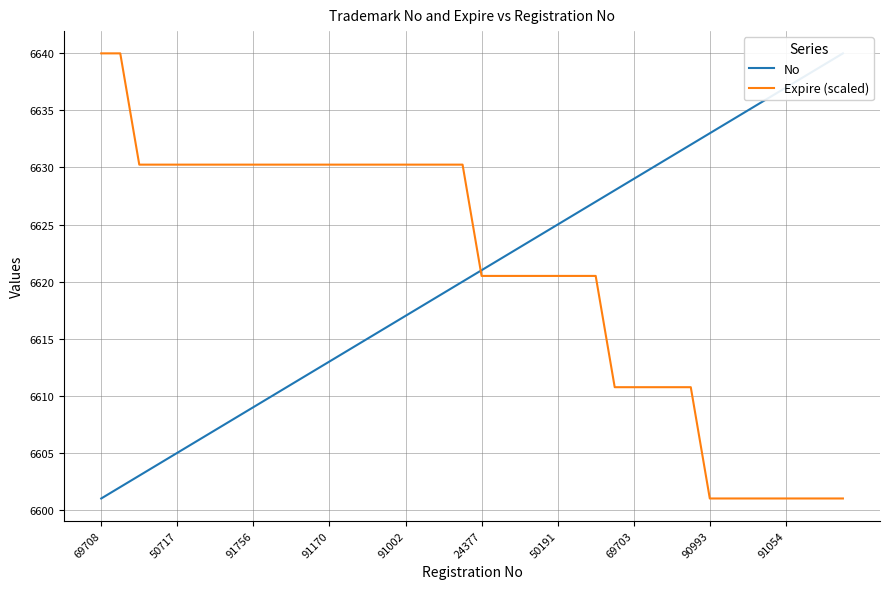

How many intersections are there between Expire (scaled) and No?

1